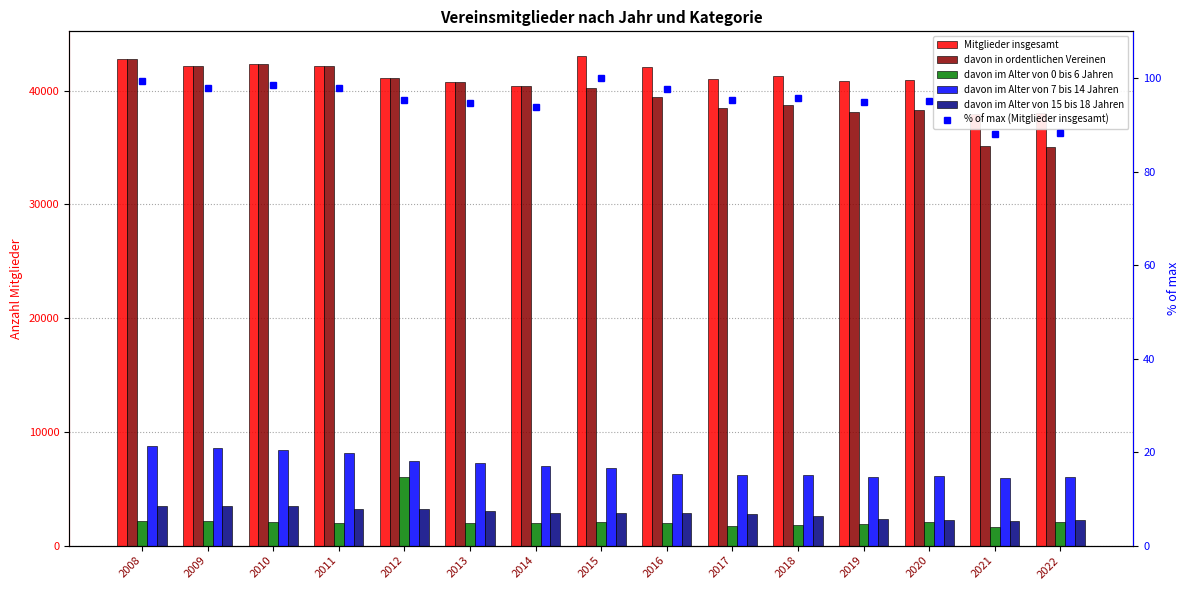

What is the maximum value for davon im Alter von 0 bis 6 Jahren?

6062.0